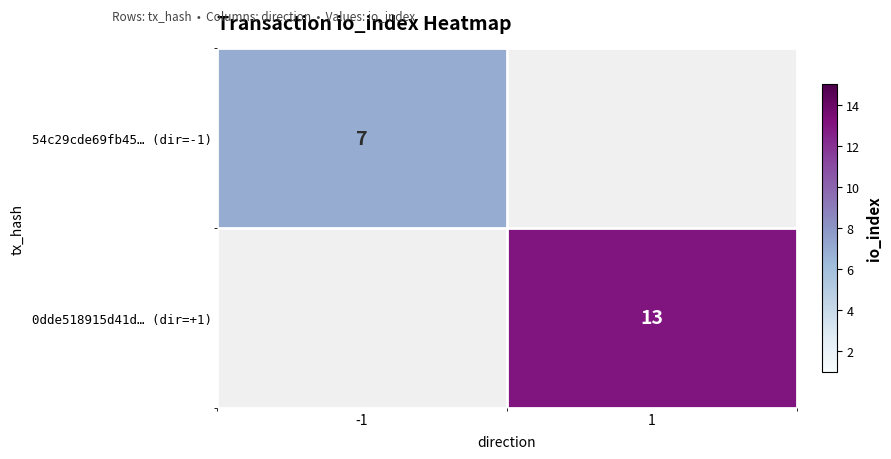

What is the maximum value shown in the chart?

13.0